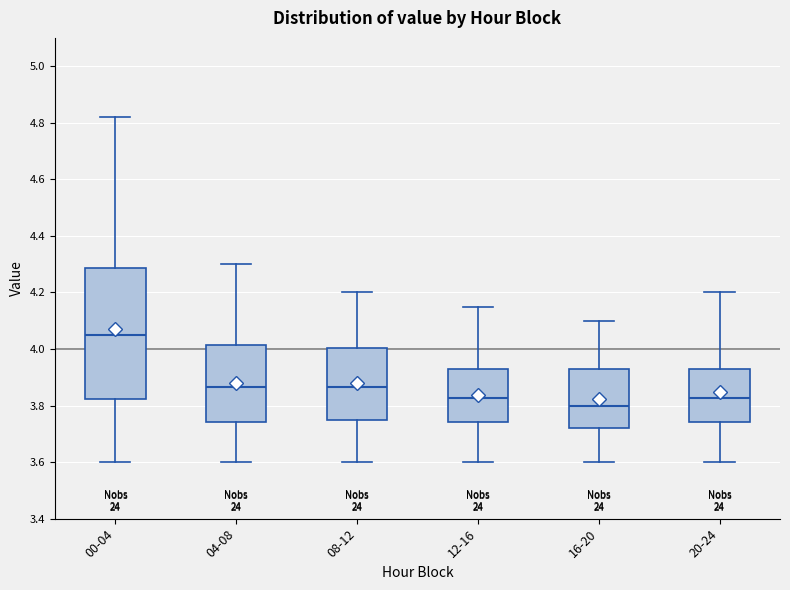

Which box is the tallest, from its lower edge to its upper edge?

00-04